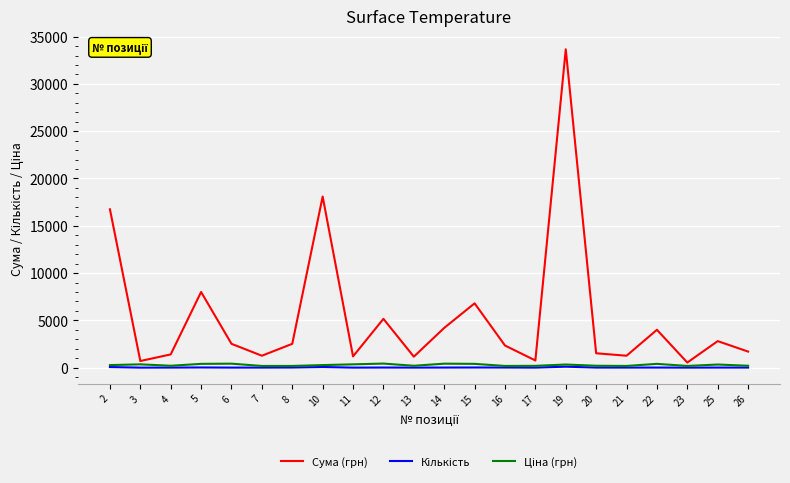

Which series has the largest total across all categories?

Сума (грн)